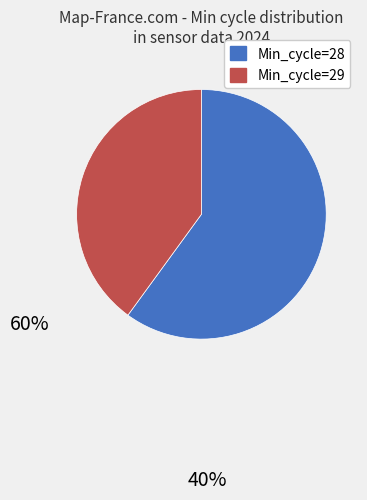

Count the number of slices in the pie.

2